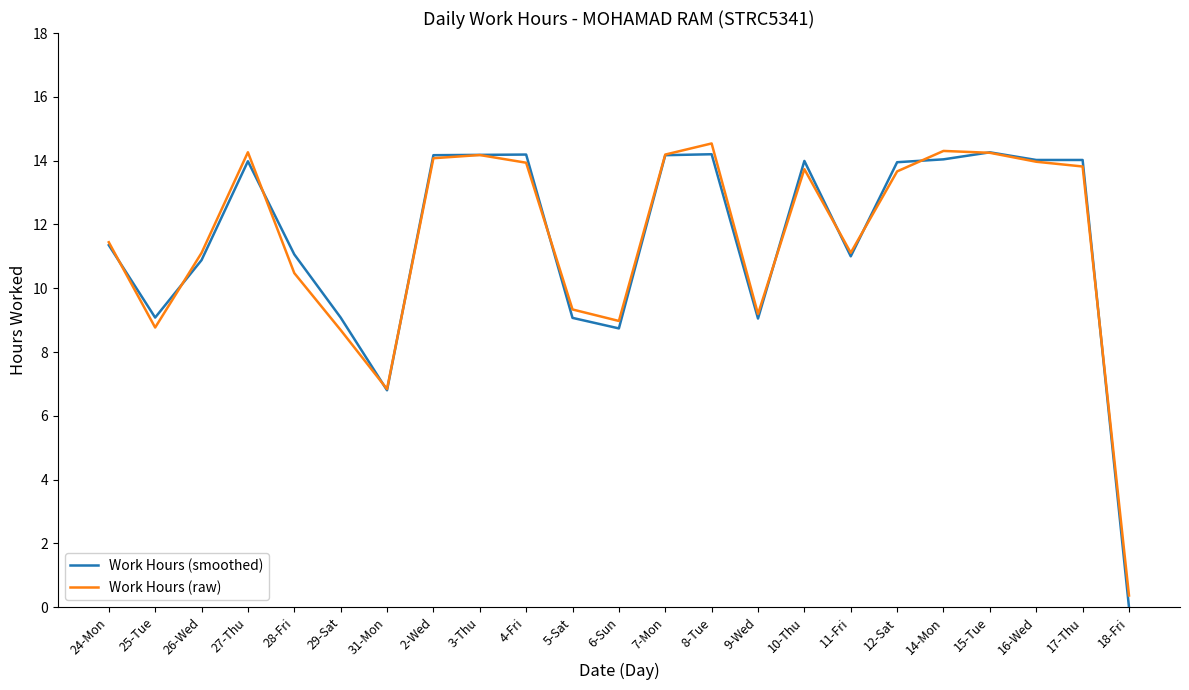

What are all the series names shown in the legend?

Work Hours (smoothed), Work Hours (raw)